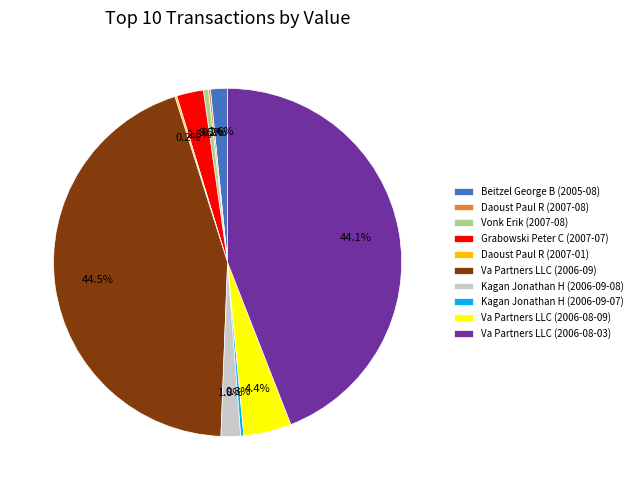

Does any single category account for the majority?

No